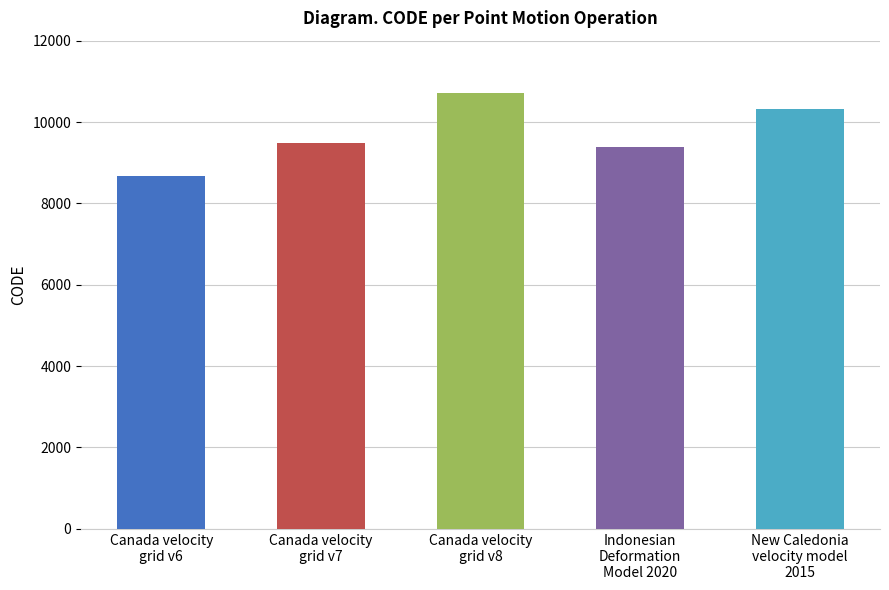

How many bars are there in total?

5